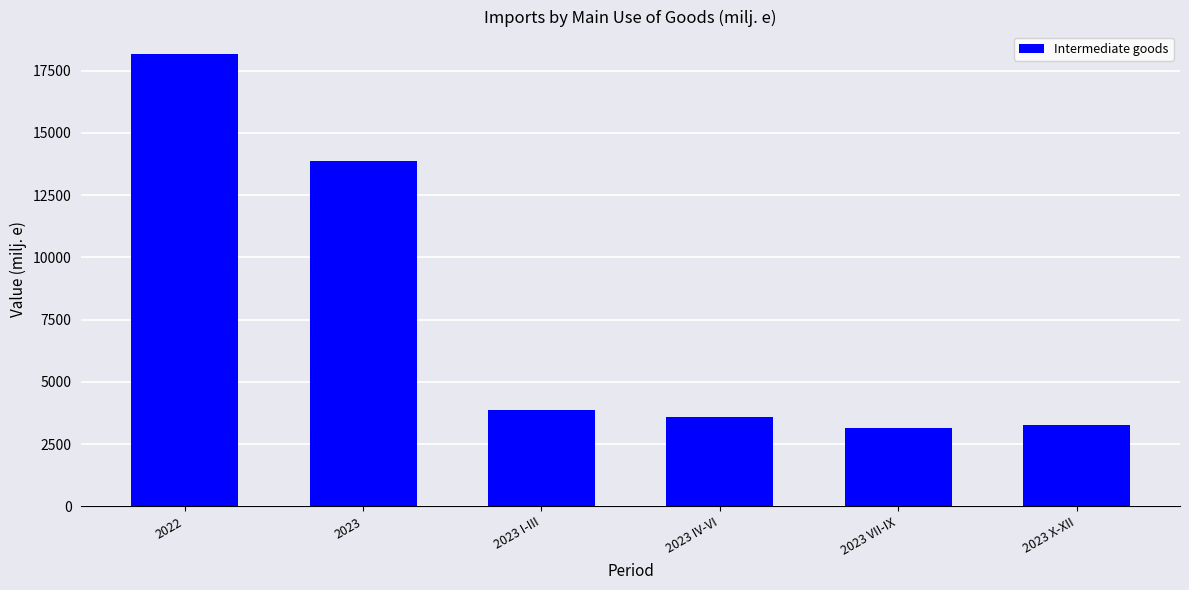

What is the sum of all values?

45910.3